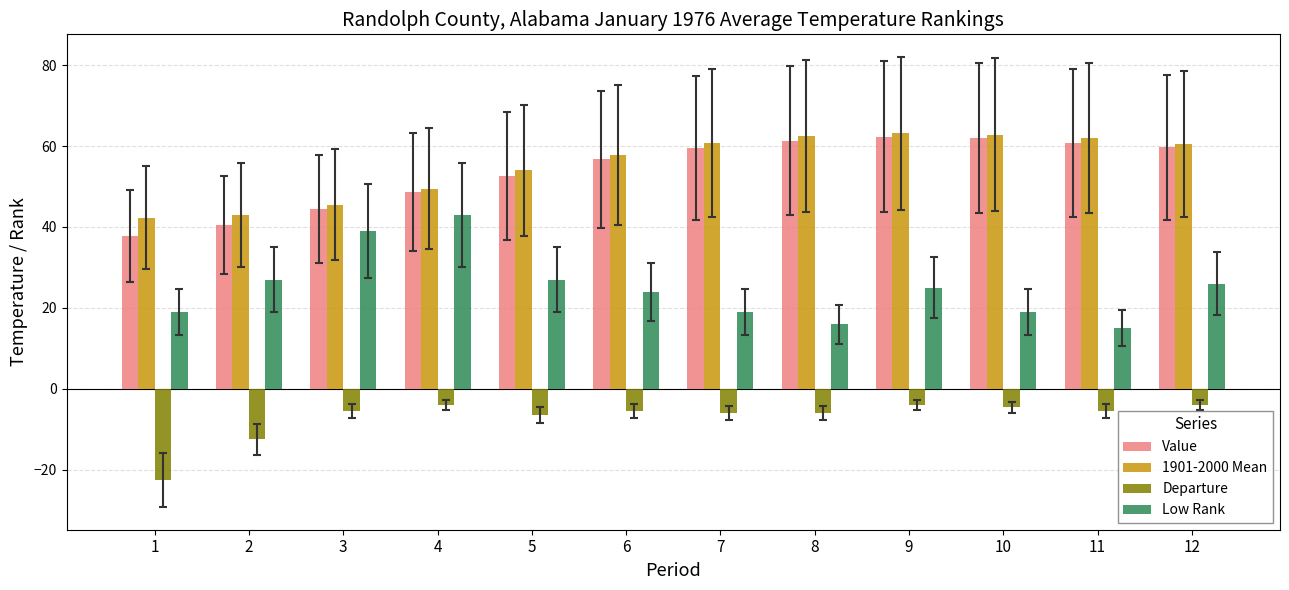

What is the difference between the highest and lowest values at 3?

51.0